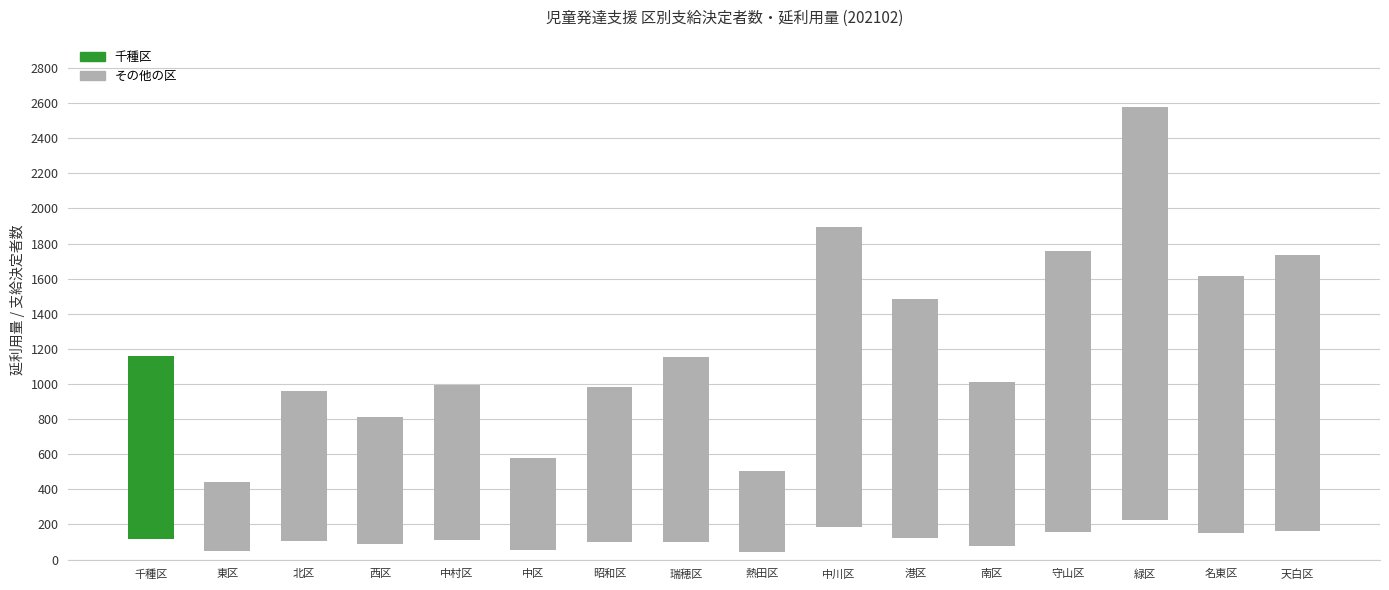

What is the label of the 15th bar from the right?

東区